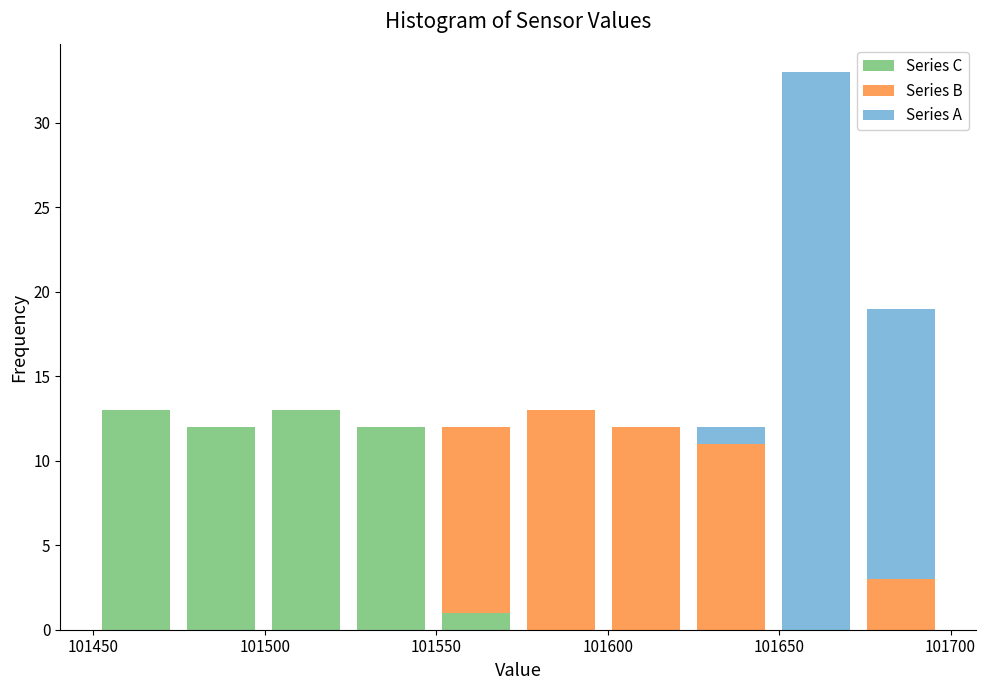

What is the total height of the stacked bar covering 101625 to 101650 on the x-axis? Neither the bar edges nor the heights are printed on the chart, so give them approximately, as read against the axes.

12